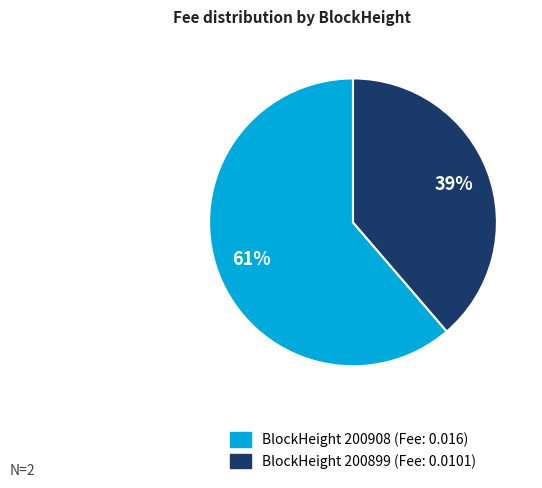

Is there a majority slice in this chart?

Yes